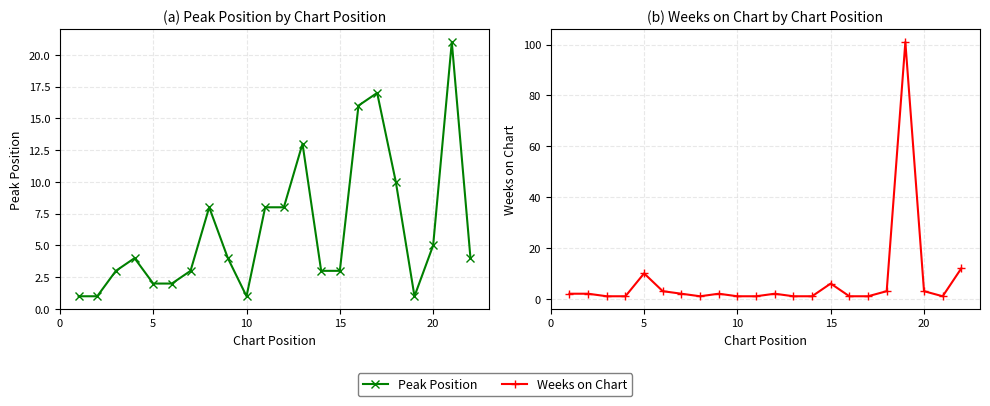

Is it true that Peak Position equals 4 at 5?

False